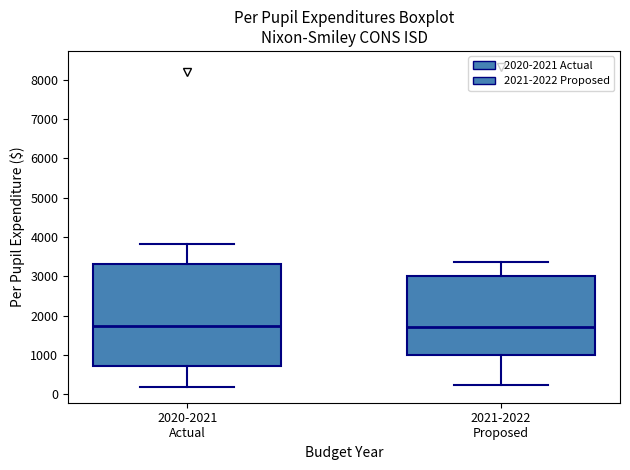

Where does the lower whisker of the box for 2020-2021 Actual end on the y-axis? The values are not printed on the chart, so give them approximately, as read against the axis.

200